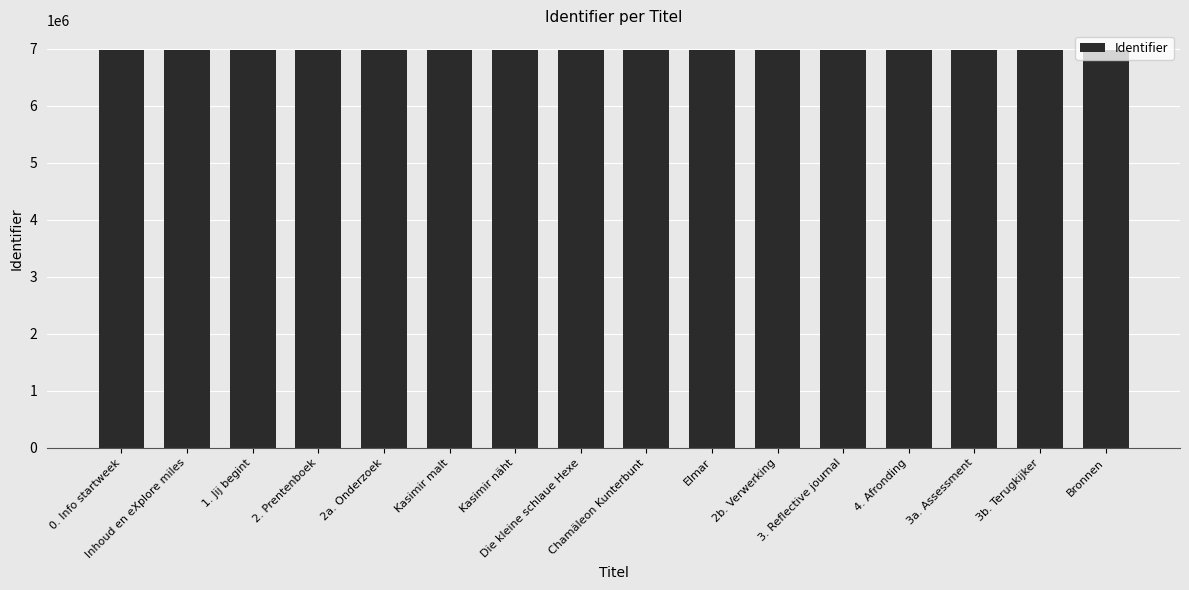

Are the bars horizontal?

No